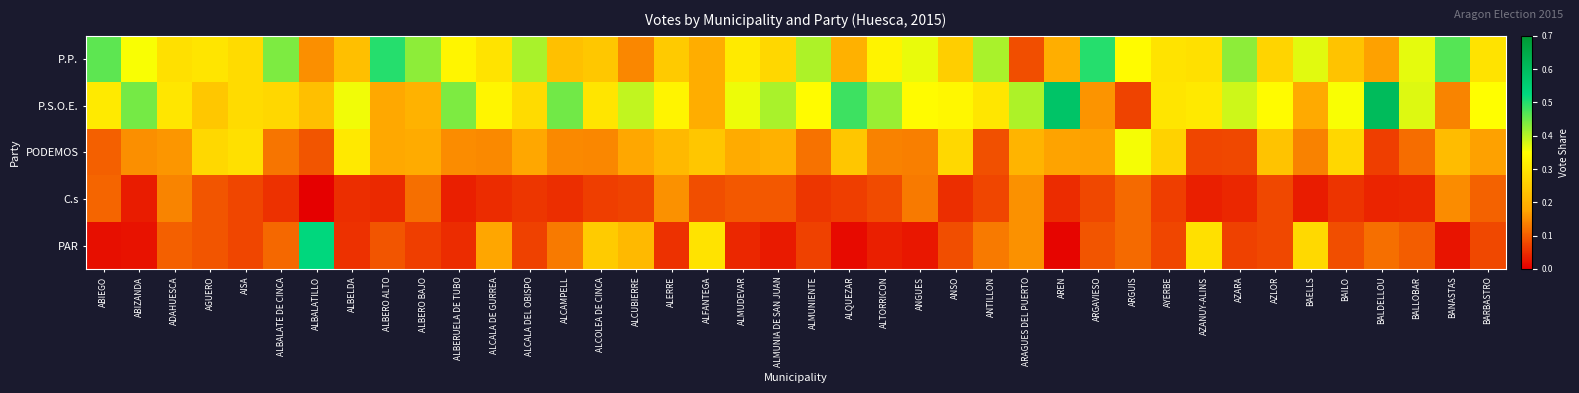

Which series has the widest spread of values?

P.S.O.E.